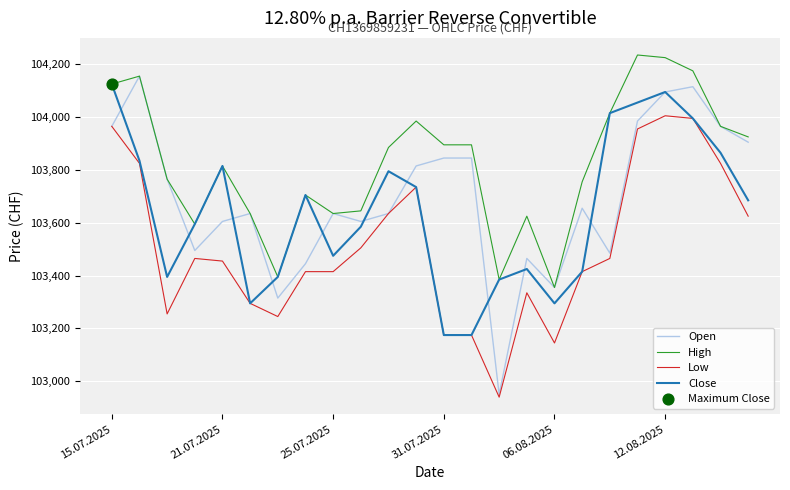

Which series has the largest total across all categories?

High